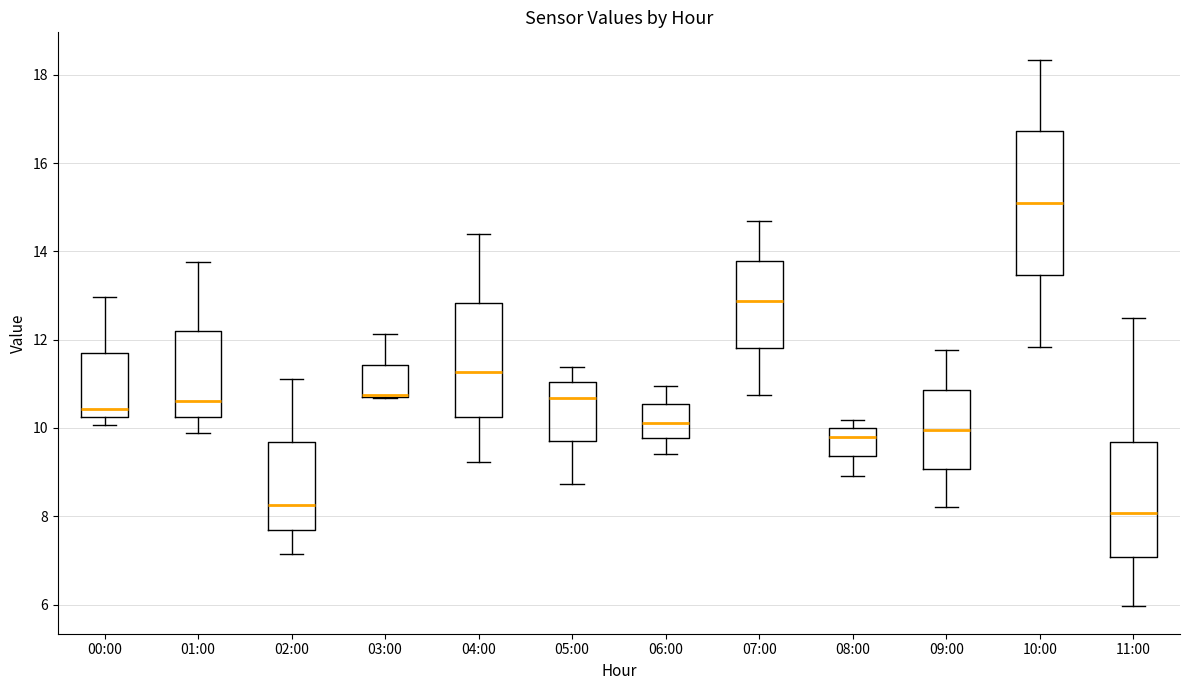

Where does the upper whisker of the box for 02:00 end on the y-axis? The values are not printed on the chart, so give them approximately, as read against the axis.

11.2